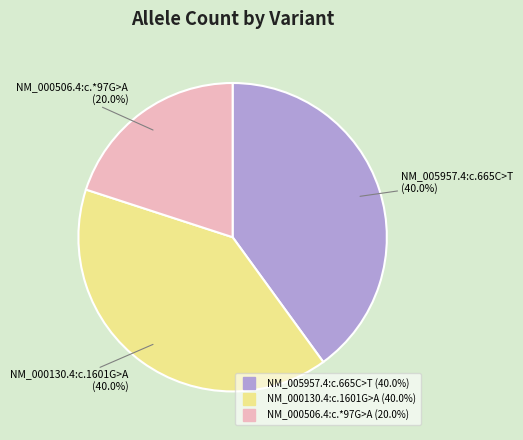

Between NM_005957.4:c.665C>T and NM_000506.4:c.*97G>A, which is larger?

NM_005957.4:c.665C>T